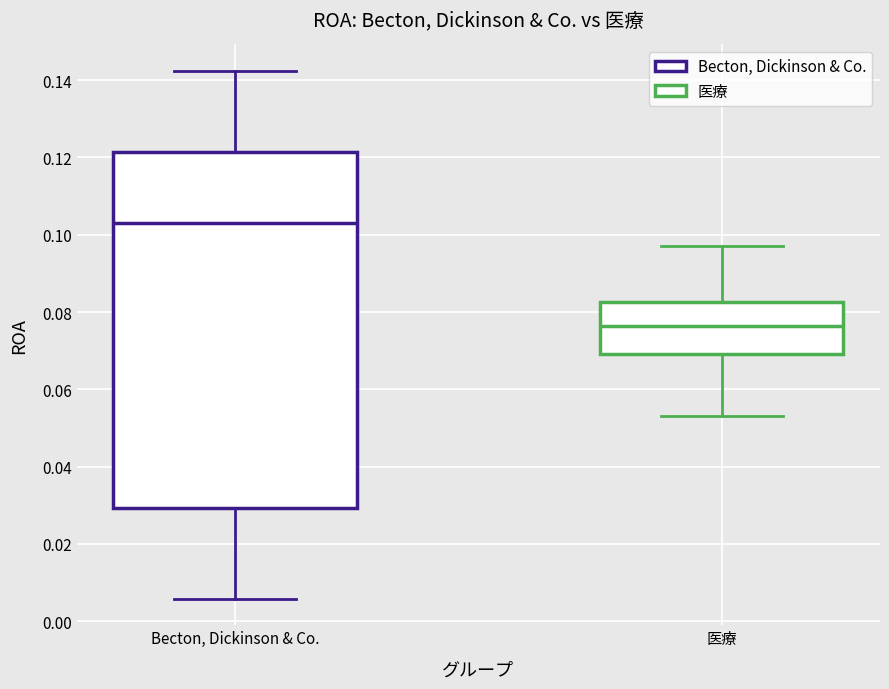

Which box has the highest median line?

Becton, Dickinson & Co.